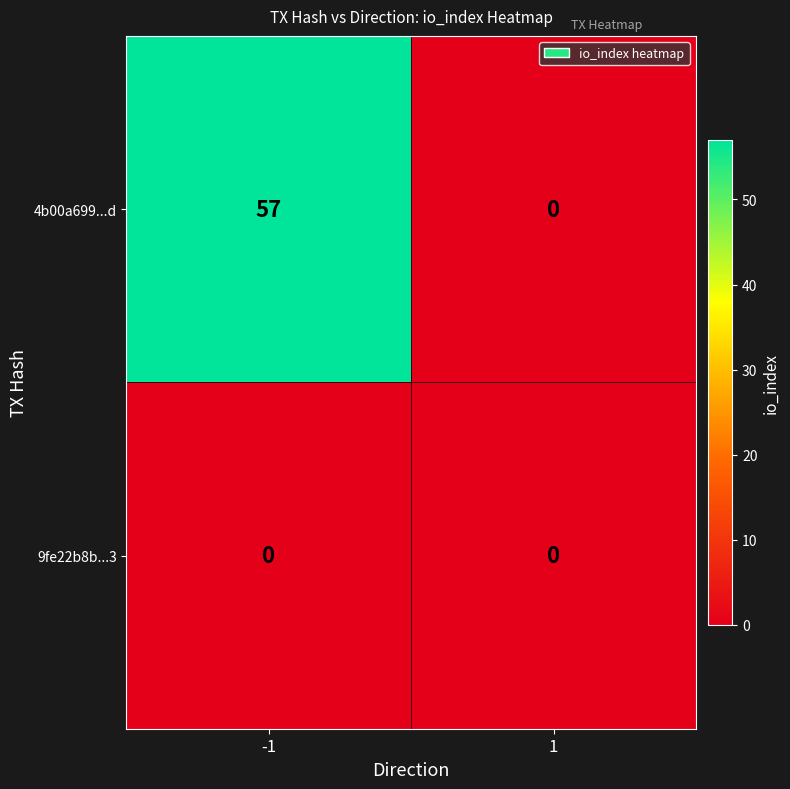

List the series in order of their peak value, highest first.

4b00a699...d, 9fe22b8b...3